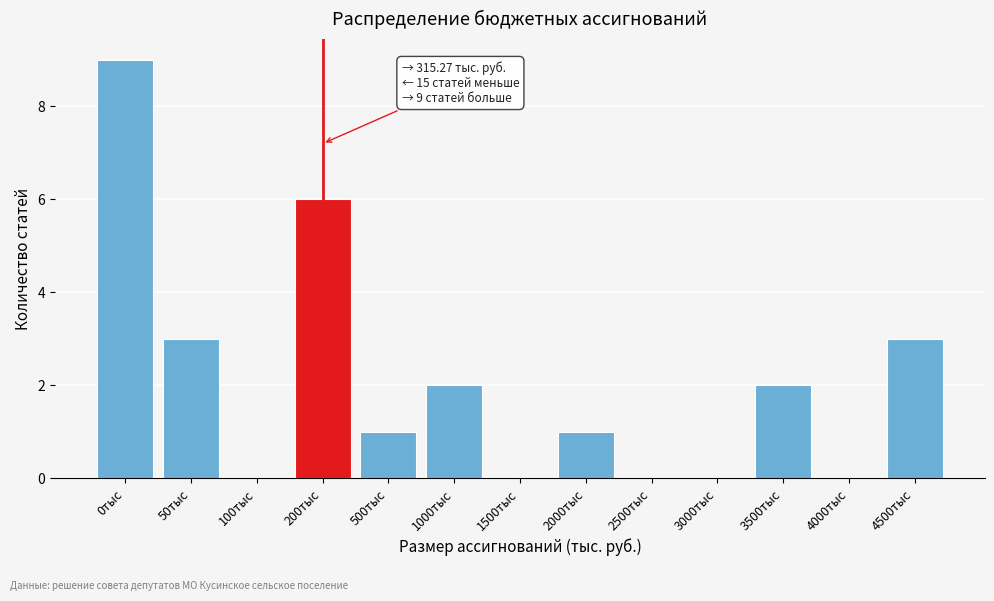

Reading left to right, what are all the values shown in this chart?

0тыс=9	50тыс=3	100тыс=0	200тыс=6	500тыс=1	1000тыс=2	1500тыс=0	2000тыс=1	2500тыс=0	3000тыс=0	3500тыс=2	4000тыс=0	4500тыс=3